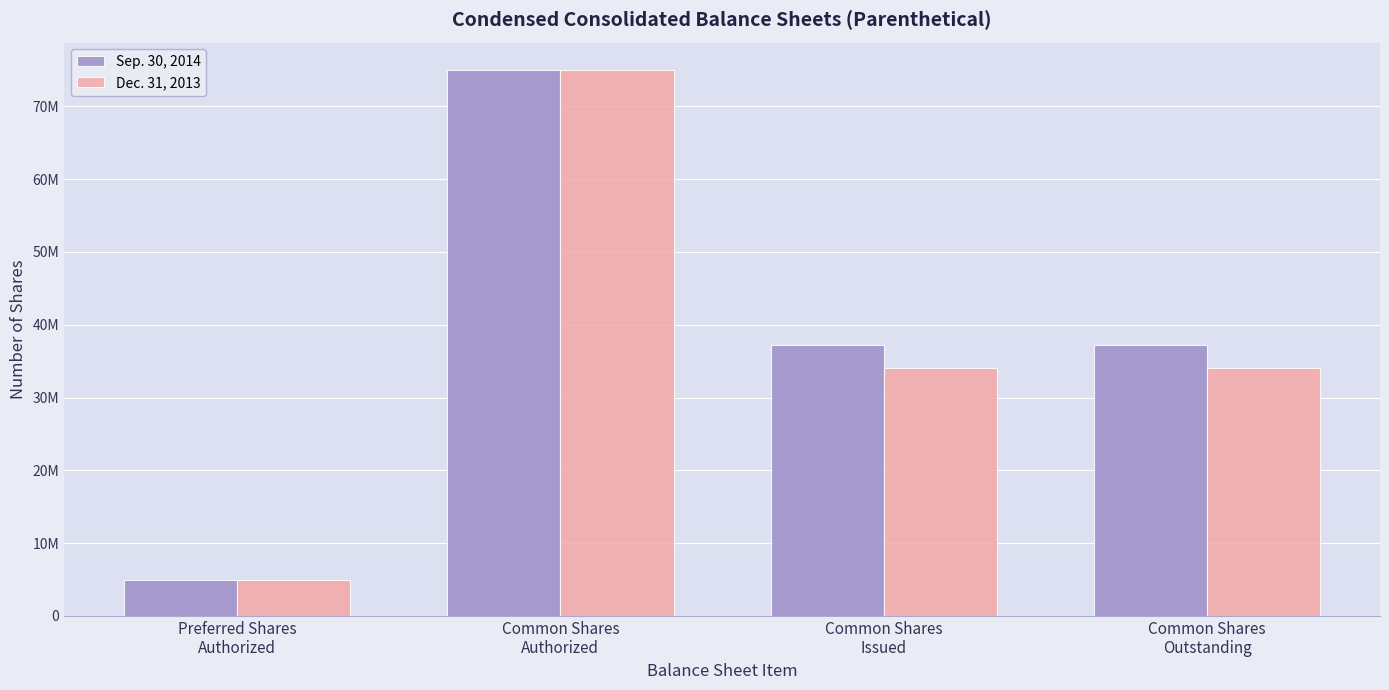

List the series in order of their peak value, highest first.

Sep. 30, 2014, Dec. 31, 2013